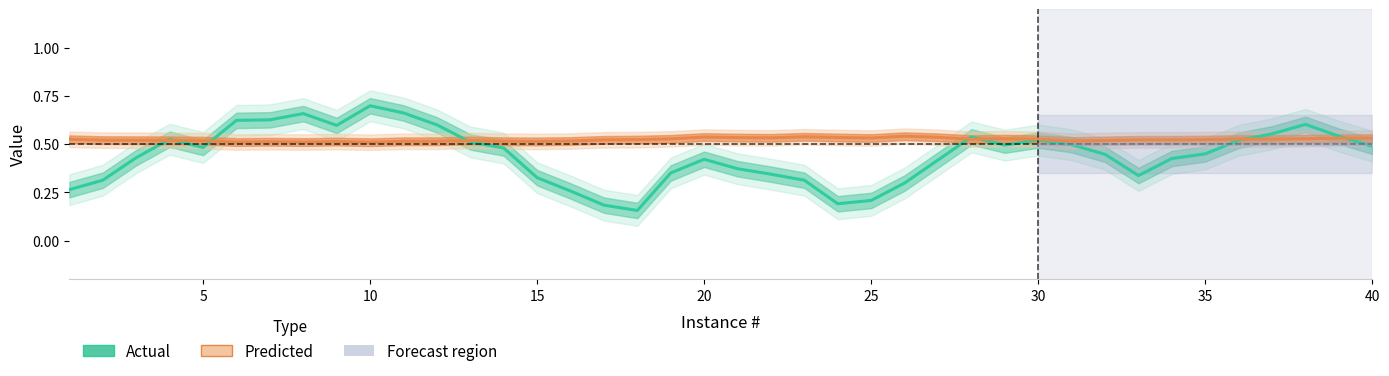

Where is Predicted nearest to the value 0?

10